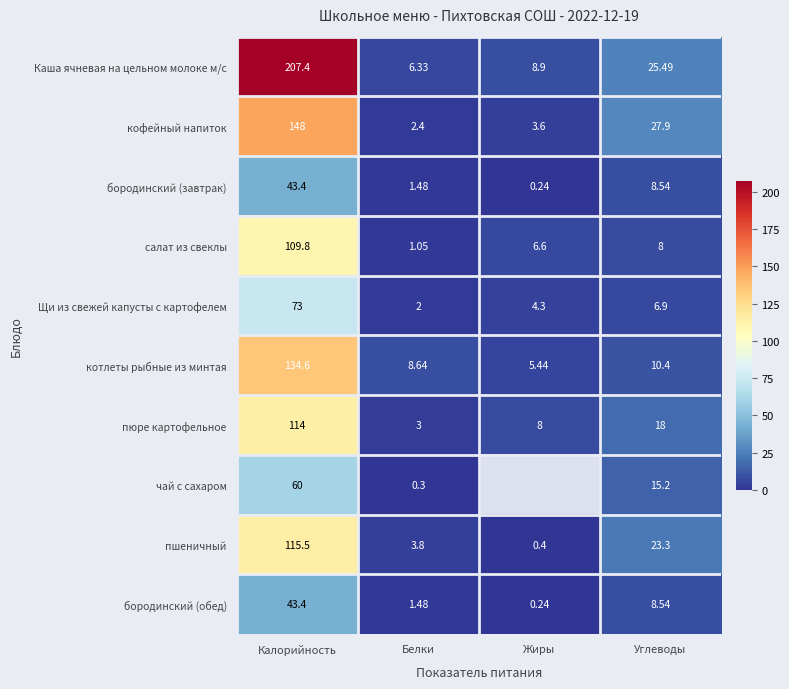

At which label does пюре картофельное reach its minimum?

Белки